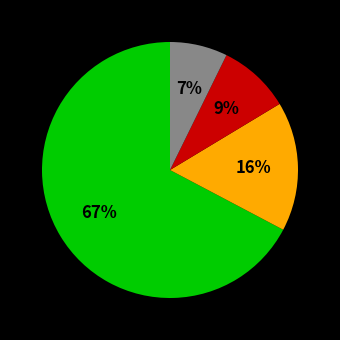

To the nearest percent, what is the average slice percentage?

25%